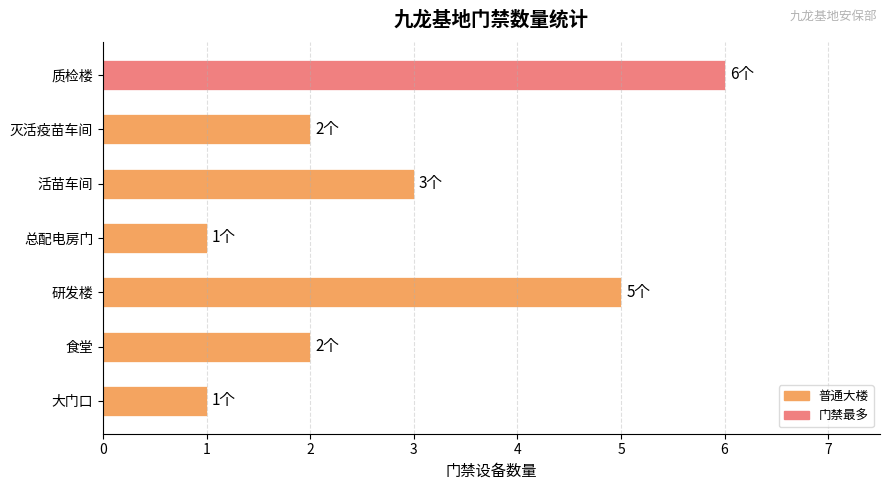

What is the change in value from 灭活疫苗车间 to 研发楼?

+3